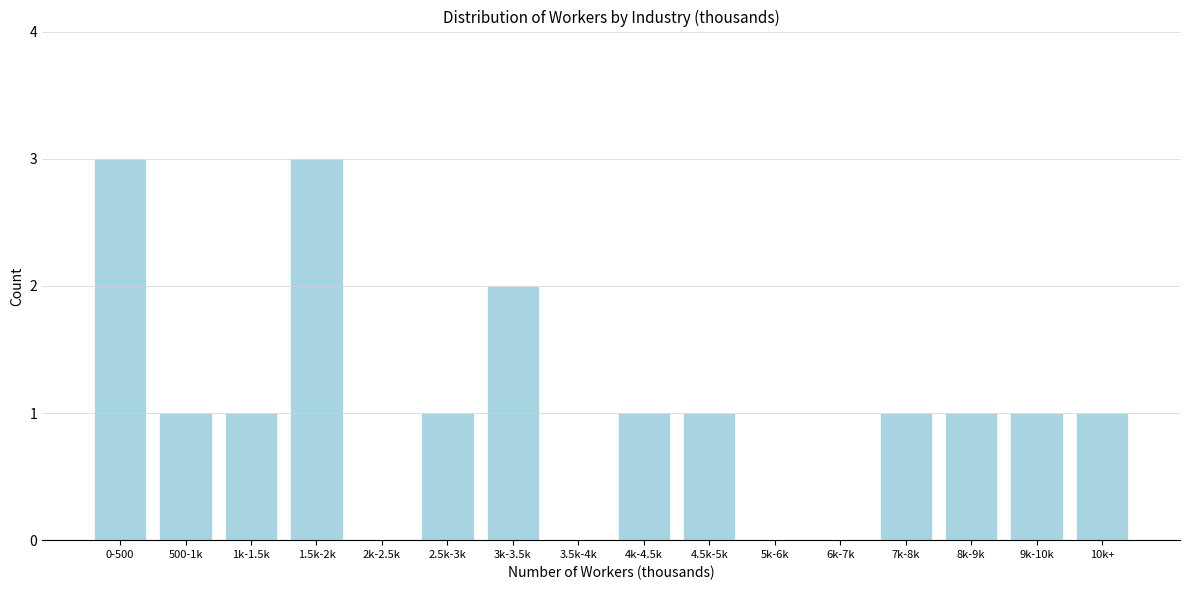

Reading right to left, extract all data points from this chart.

10k+=1	9k-10k=1	8k-9k=1	7k-8k=1	6k-7k=0	5k-6k=0	4.5k-5k=1	4k-4.5k=1	3.5k-4k=0	3k-3.5k=2	2.5k-3k=1	2k-2.5k=0	1.5k-2k=3	1k-1.5k=1	500-1k=1	0-500=3